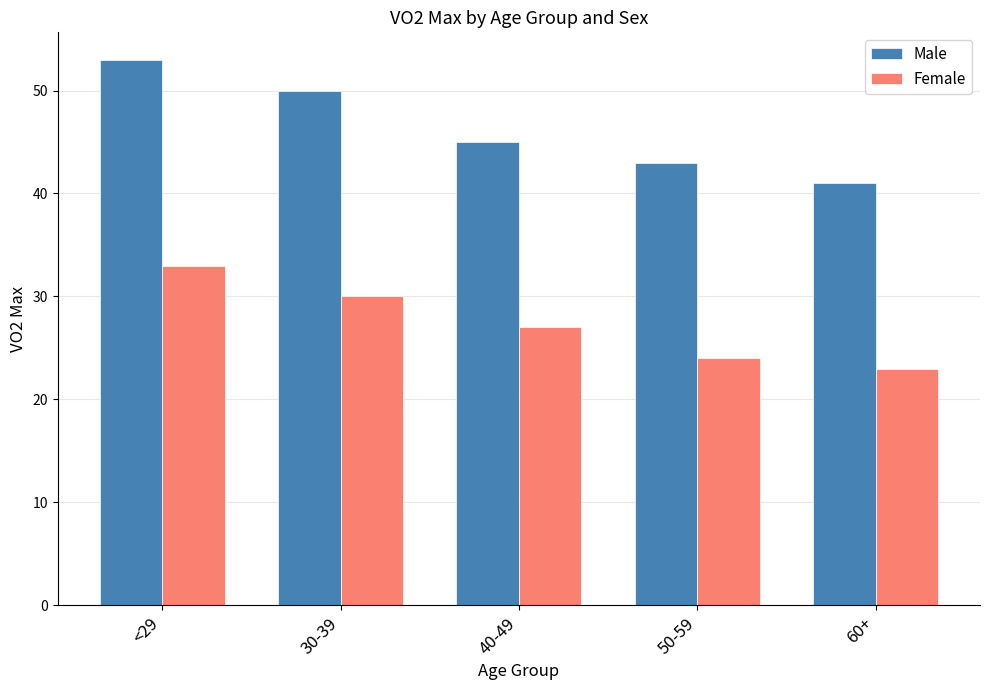

What are all the series names shown in the legend?

Male, Female